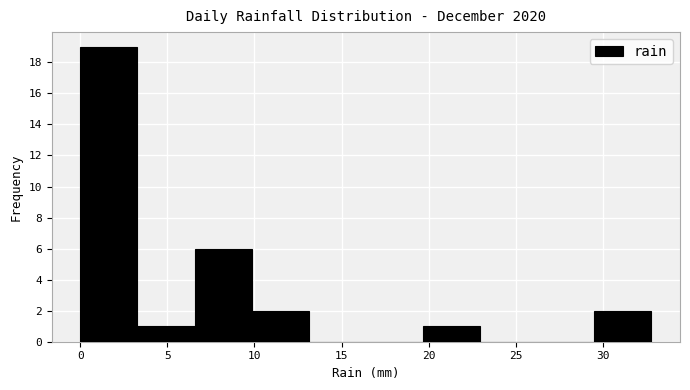

Reading left to right, list every bar in this chart as the range it spans on the x-axis followed by its height. Neither the bar edges nor the heights are printed on the chart, so give them approximately, as read against the axes.

0.0 to 3.5: 19
3.5 to 6.5: 1
6.5 to 10.0: 6
10.0 to 13.0: 2
13.0 to 16.5: 0
16.5 to 19.5: 0
19.5 to 23.0: 1
23.0 to 26.0: 0
26.0 to 29.5: 0
29.5 to 33.0: 2